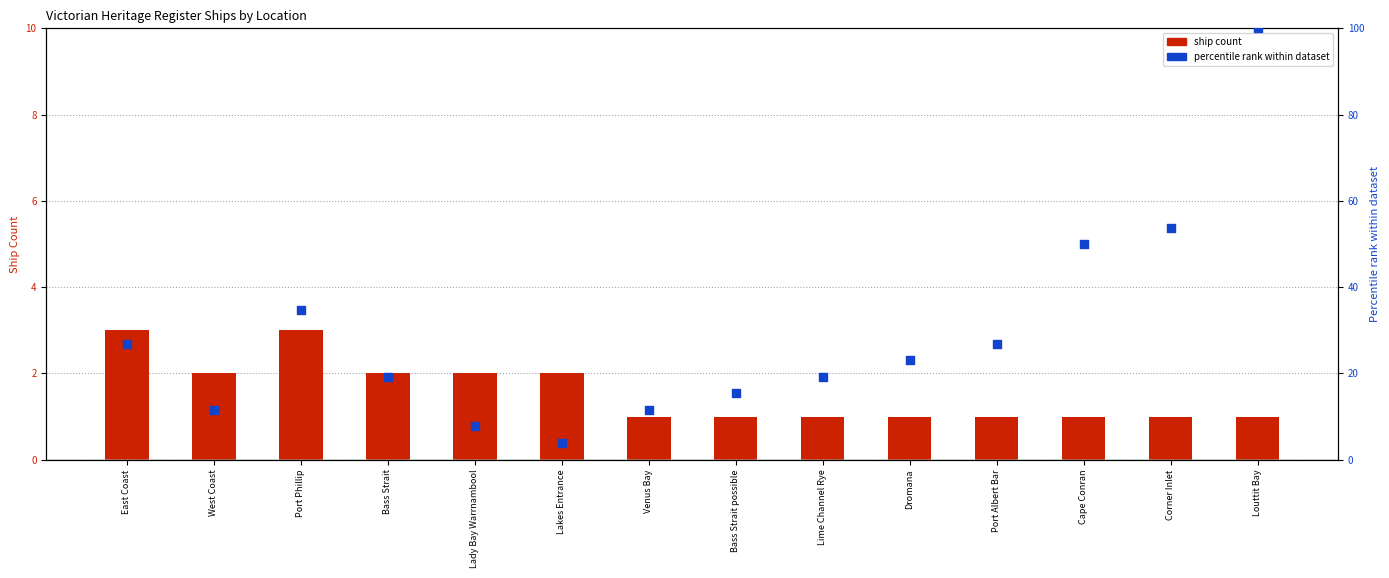

At which category is the sum across all series the highest?

Louttit Bay